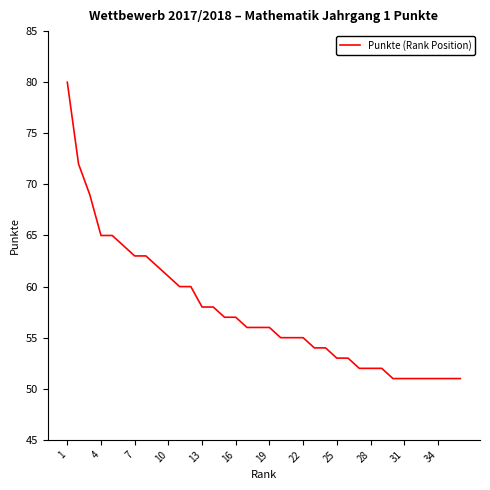

What is the difference between the maximum and minimum values?

29